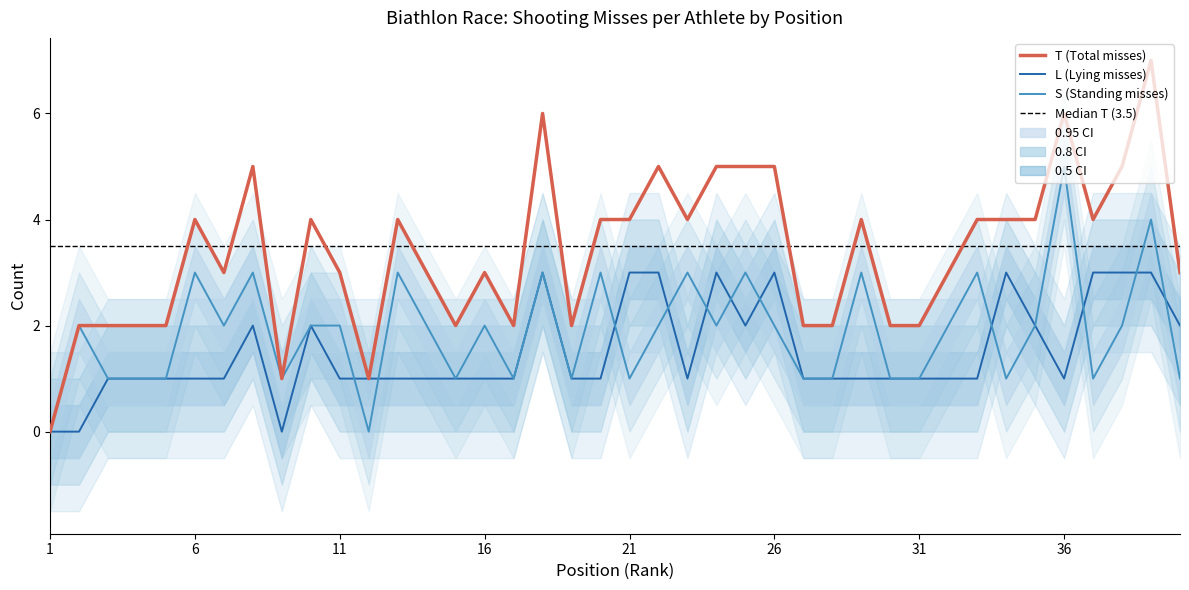

What is the difference between the maximum and minimum values in the T series?

7